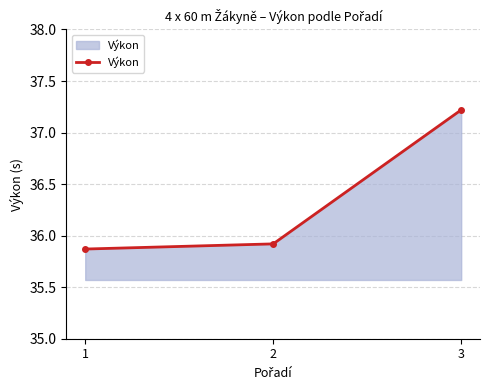

At which category does the chart reach its peak across all series?

3